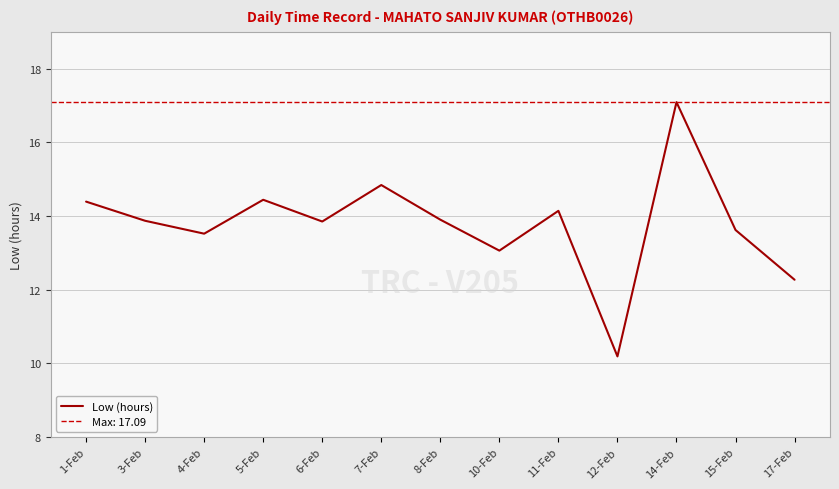

Reading right to left, transcribe all the data shown in this chart.

17-Feb=12.3	15-Feb=13.6	14-Feb=17.1	12-Feb=10.2	11-Feb=14.1	10-Feb=13.1	8-Feb=13.9	7-Feb=14.8	6-Feb=13.8	5-Feb=14.4	4-Feb=13.5	3-Feb=13.9	1-Feb=14.4